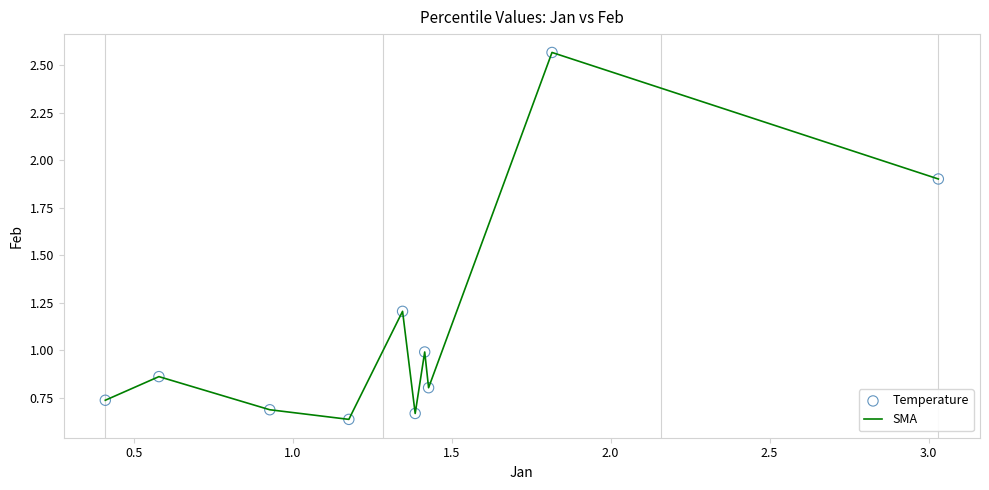

What is the difference between the maximum and minimum values?

1.9